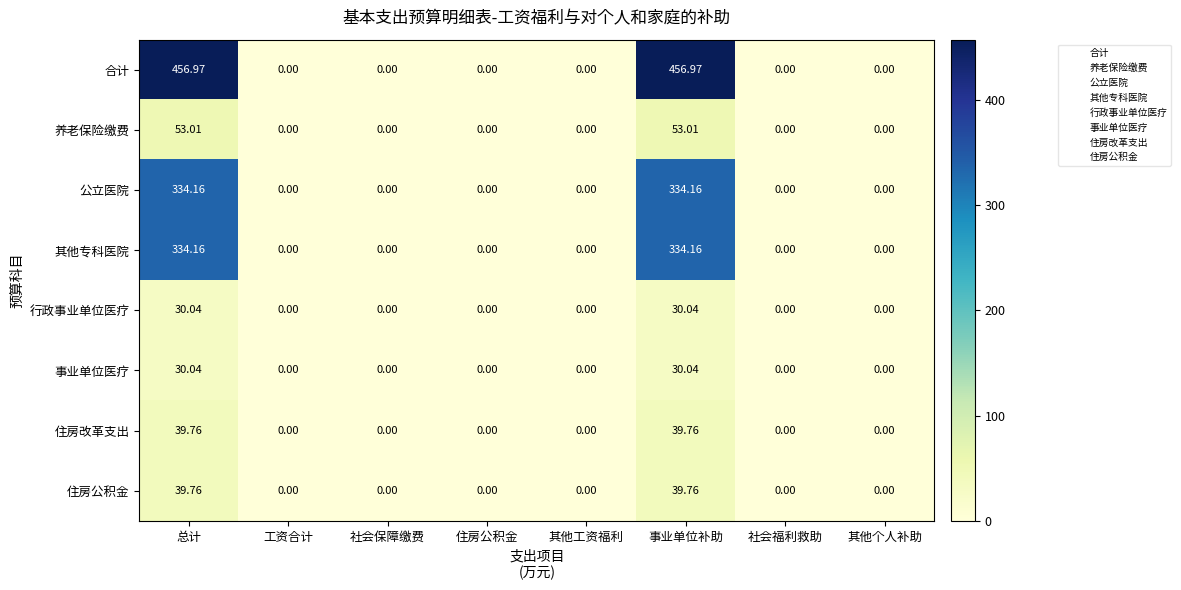

Which series has the widest spread of values?

合计